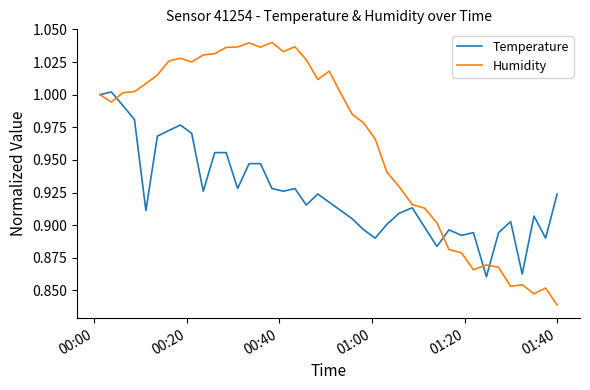

Which series has the largest total across all categories?

Humidity